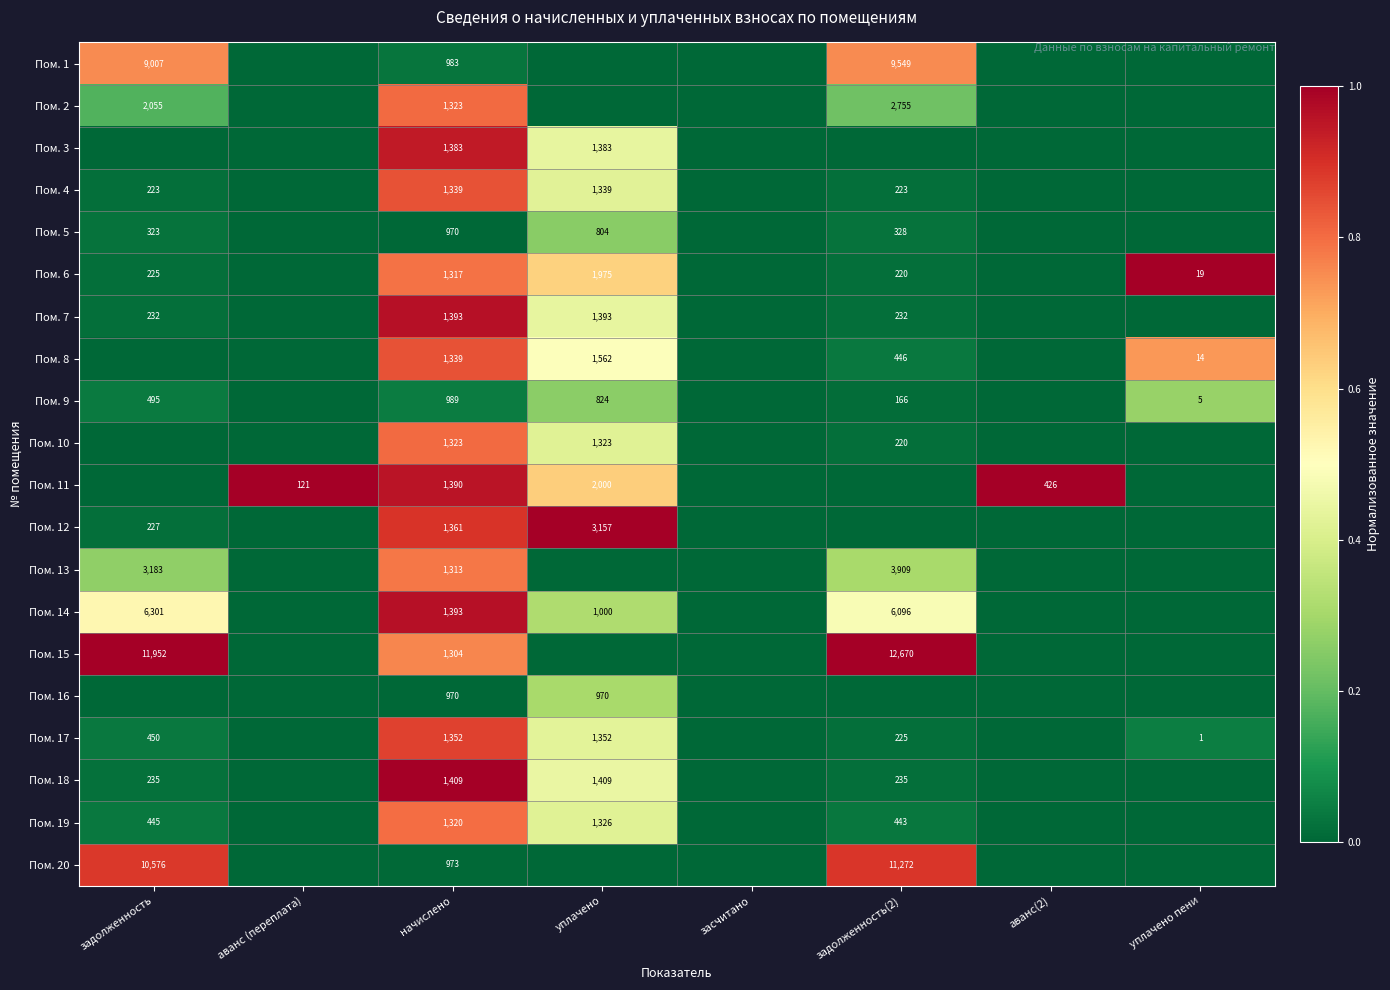

Is it true that Пом. 4 equals 97 at задолженность(2)?

False